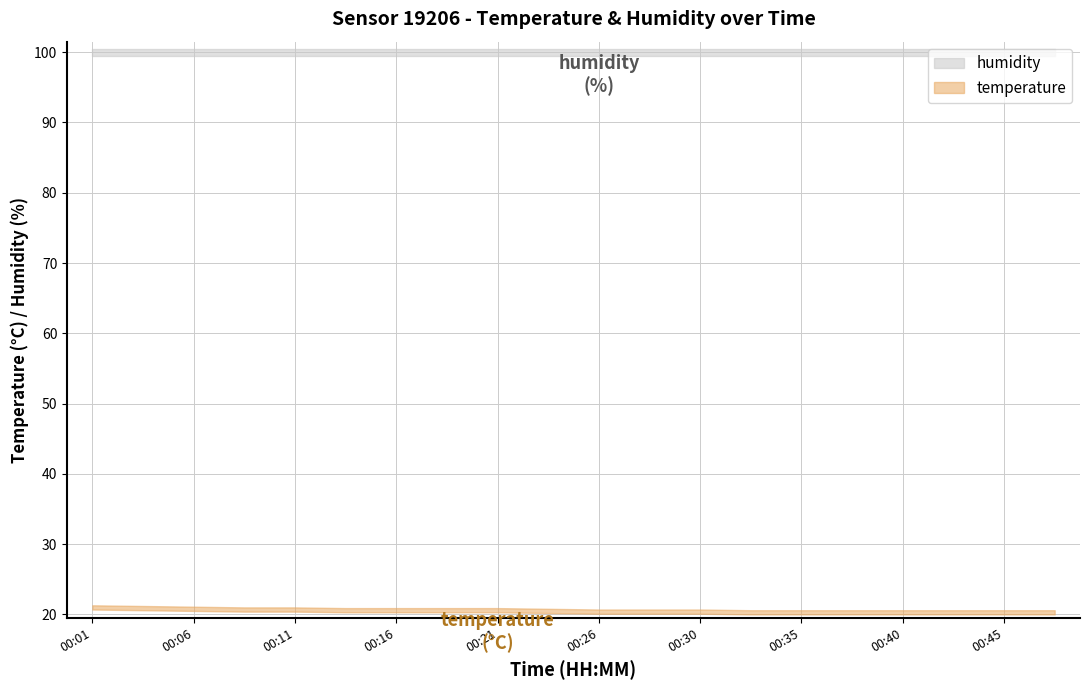

True or false: humidity has a value of 66.8 at 00:16.

False